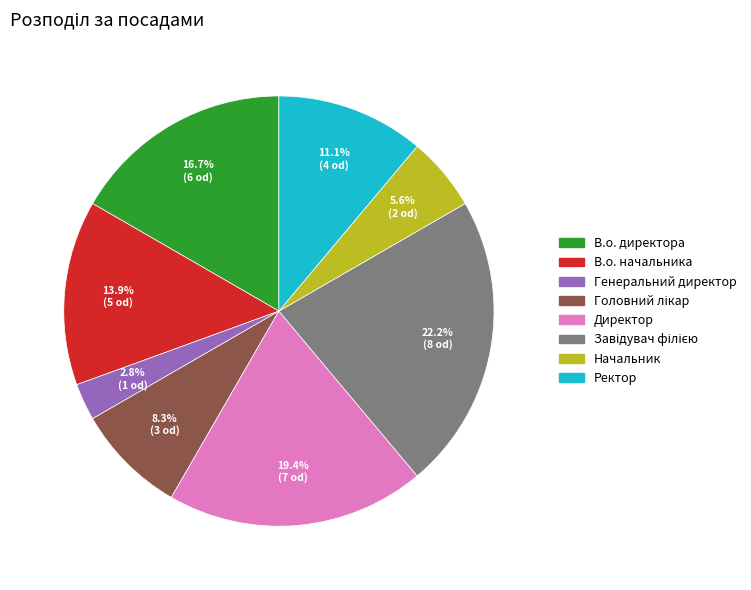

Count the number of slices in the pie.

8